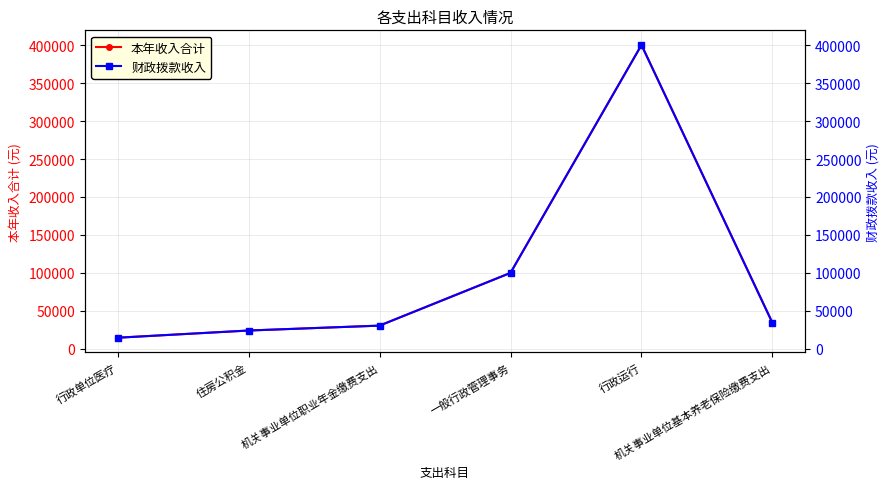

Between 住房公积金 and 机关事业单位基本养老保险缴费支出, which is larger?

机关事业单位基本养老保险缴费支出